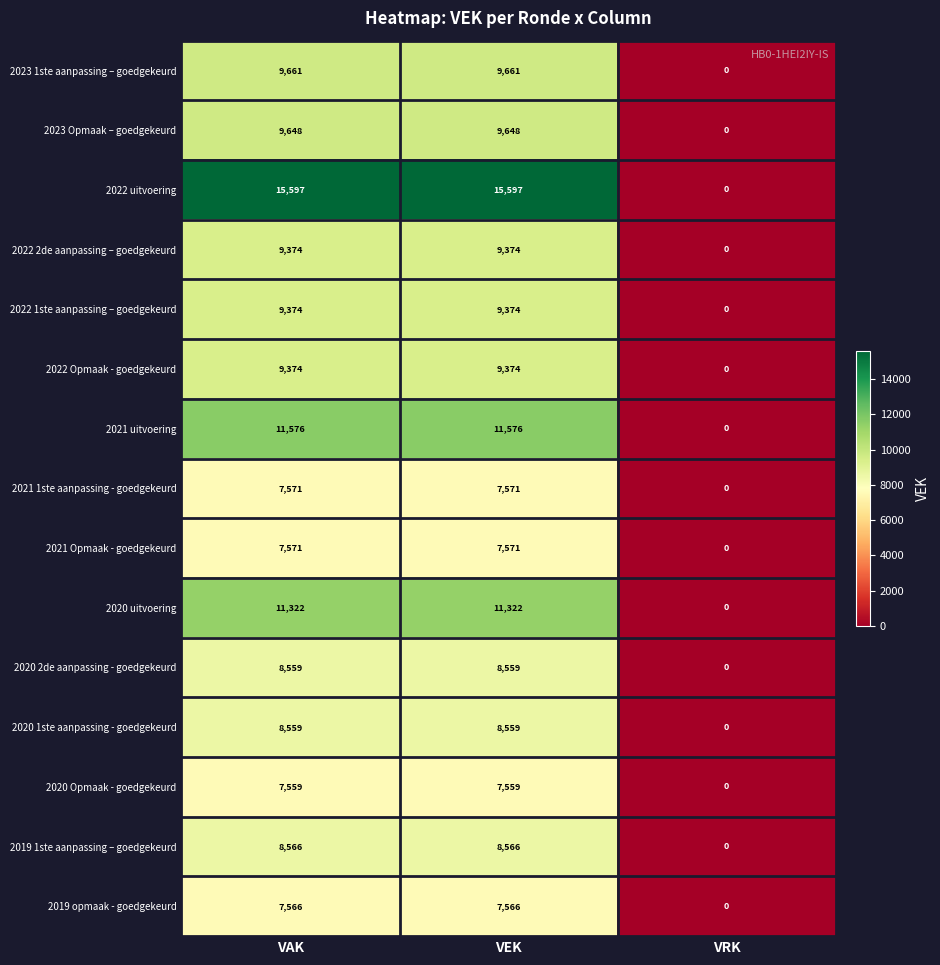

Between VEK and VRK, which series saw the biggest shift?

2022 uitvoering